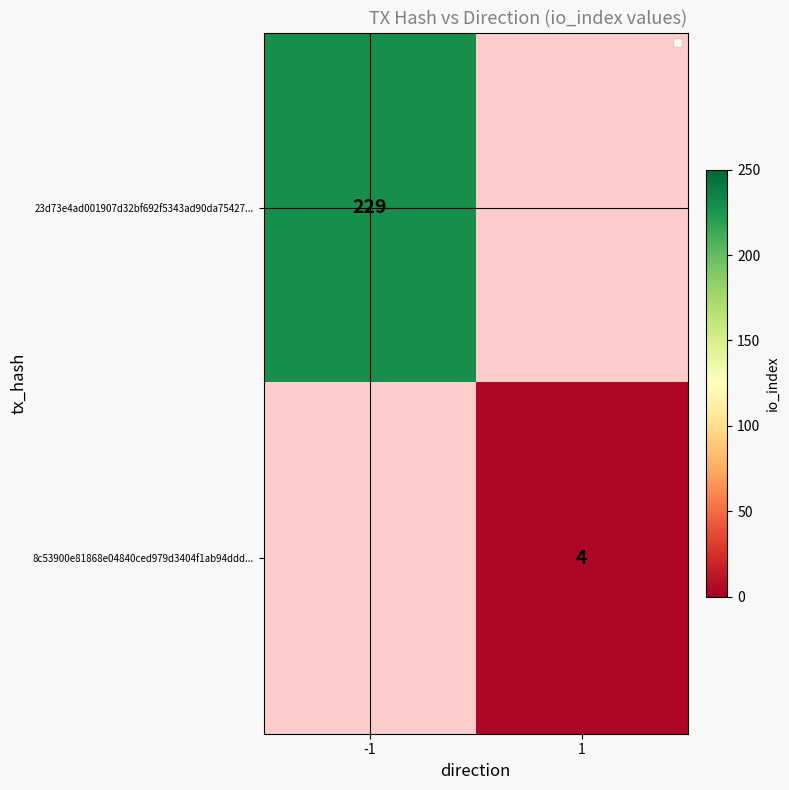

True or false: 8c53900e81868e04840ced979d3404f1ab94ddd... has a value of 4 at 1.

True